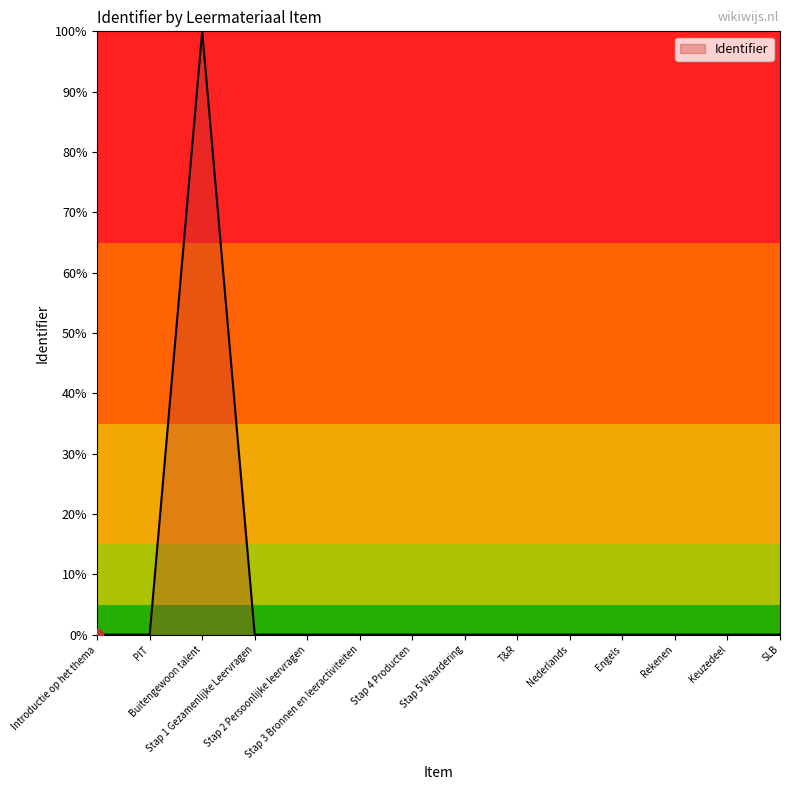

Between Stap 3 Bronnen en leeractiviteiten and Buitengewoon talent, which is larger?

Buitengewoon talent